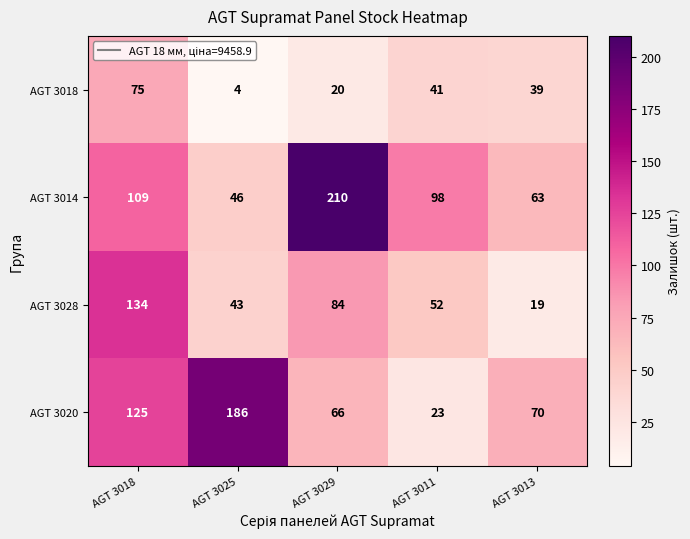

The value of AGT 3028 at AGT 3018 is 29. True or false?

False